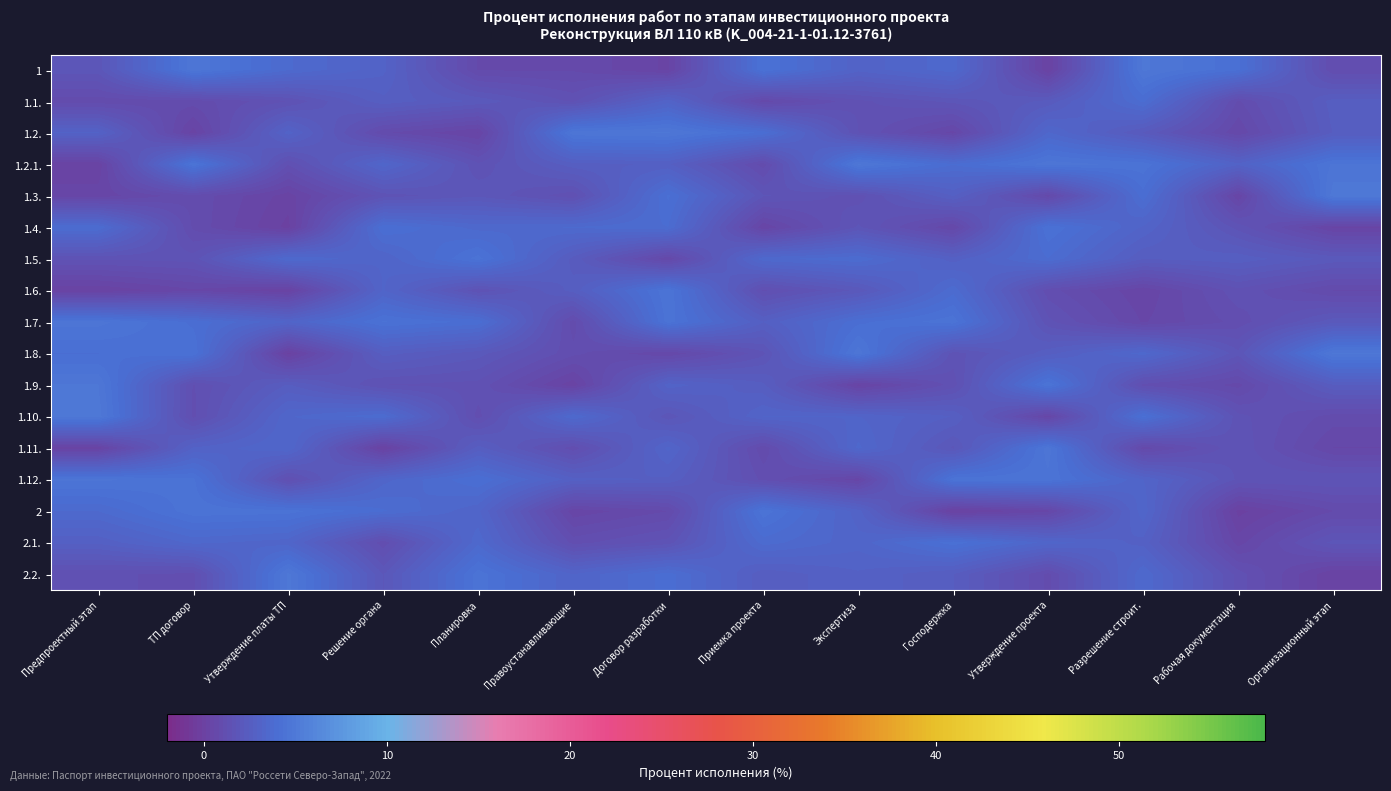

How many data points does each series have?

14